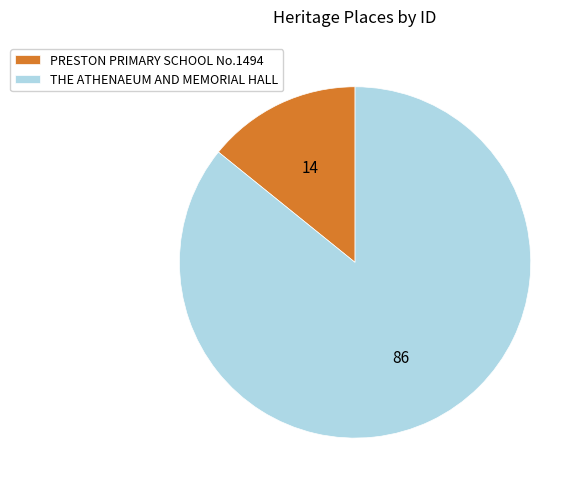

What is the ratio of the value at THE ATHENAEUM AND MEMORIAL HALL to the value at PRESTON PRIMARY SCHOOL No.1494?

6.0